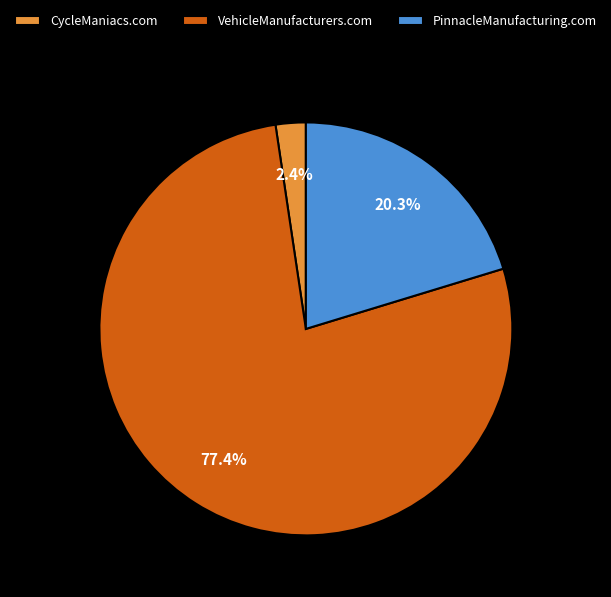

How much of the chart is everything except CycleManiacs.com?

97.6%